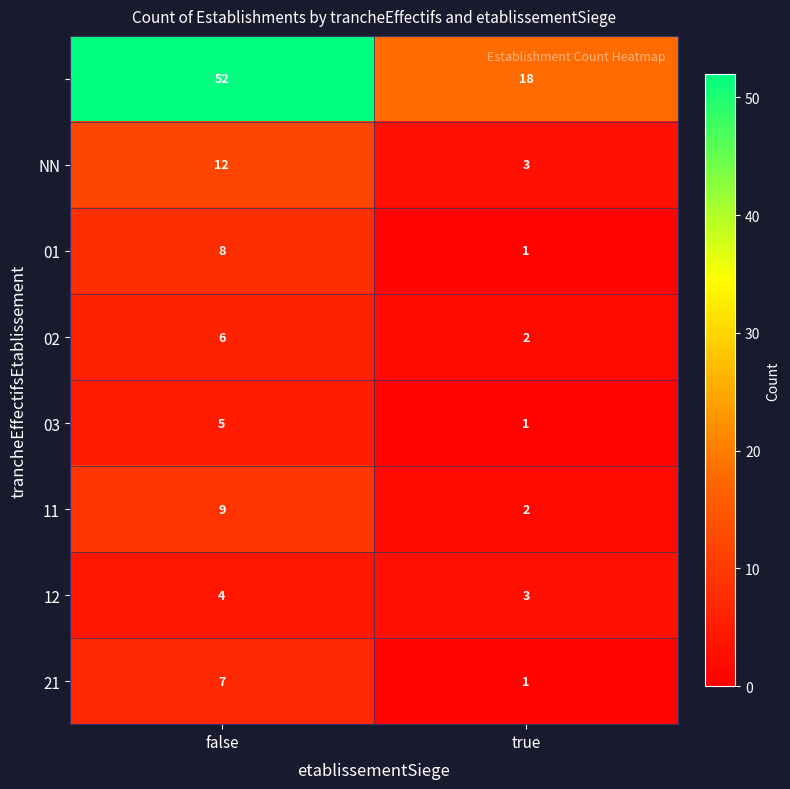

How many categories are shown in the chart?

2